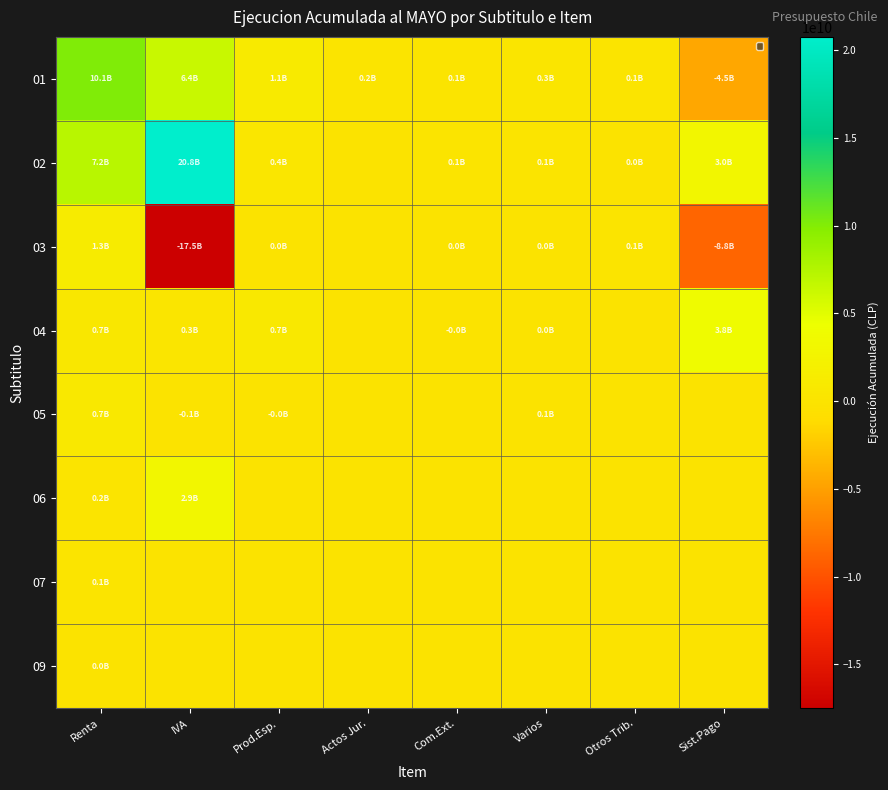

True or false: 02 has a value of -13121023478 at Actos Jur..

False